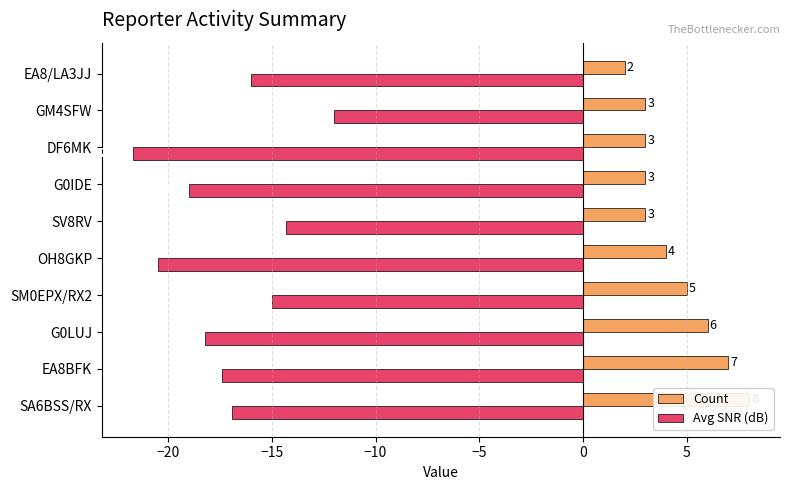

Count the number of categories in the chart.

10